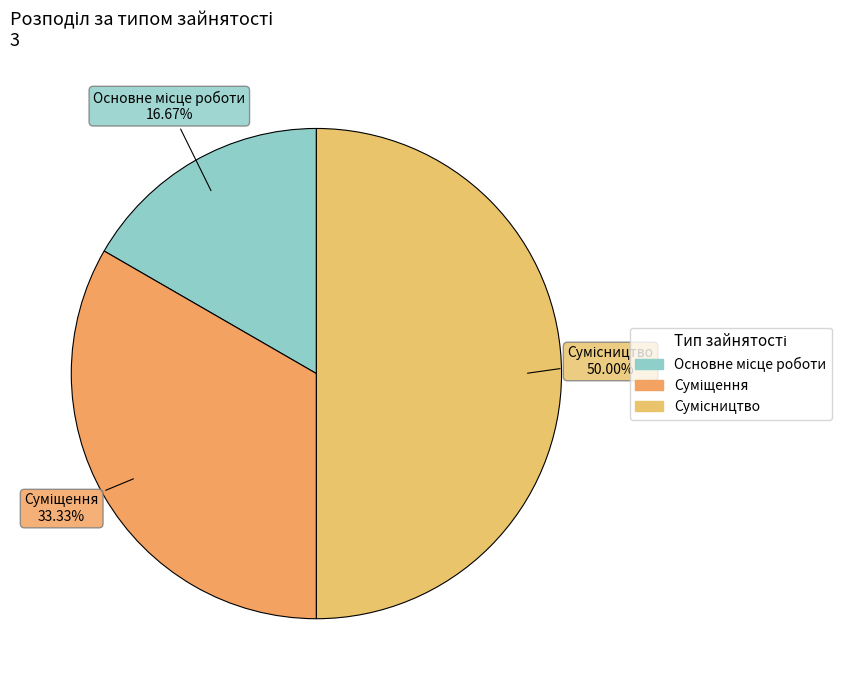

True or false: Основне місце роботи accounts for 17% of the total.

True